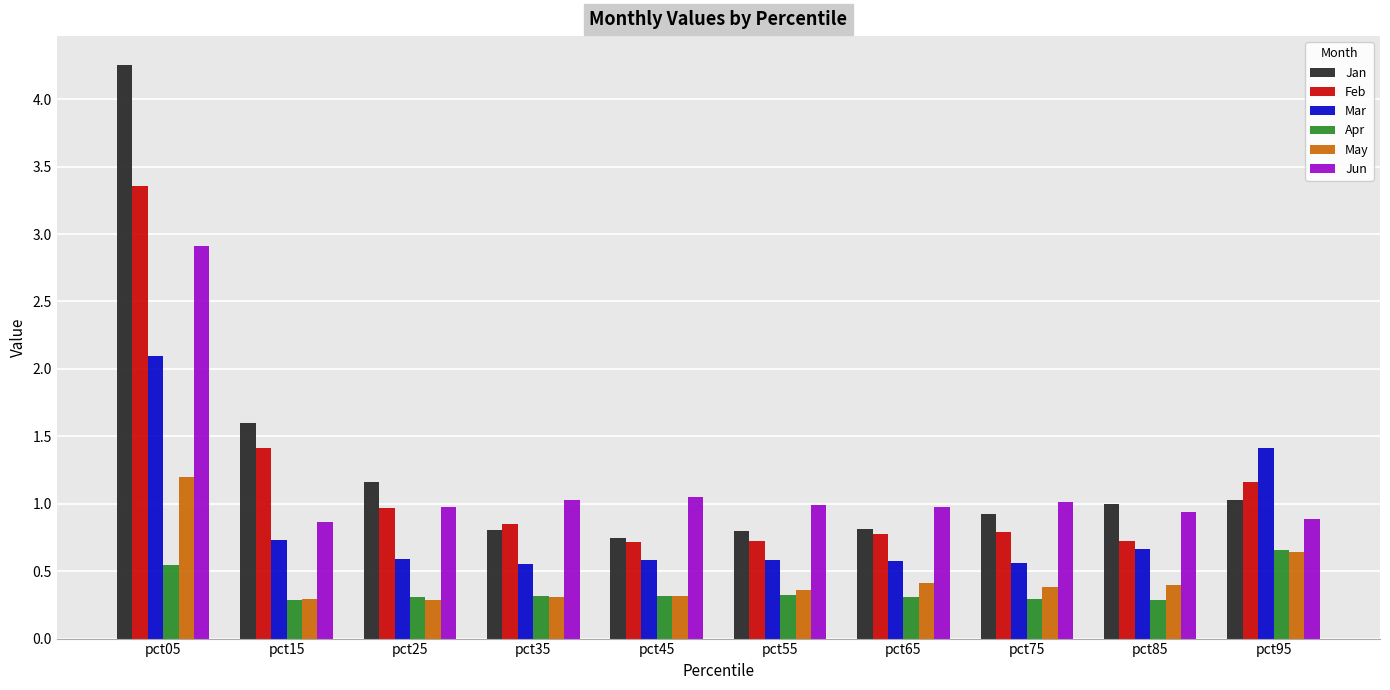

The Mar series shows 0.8 at pct35. True or false?

False